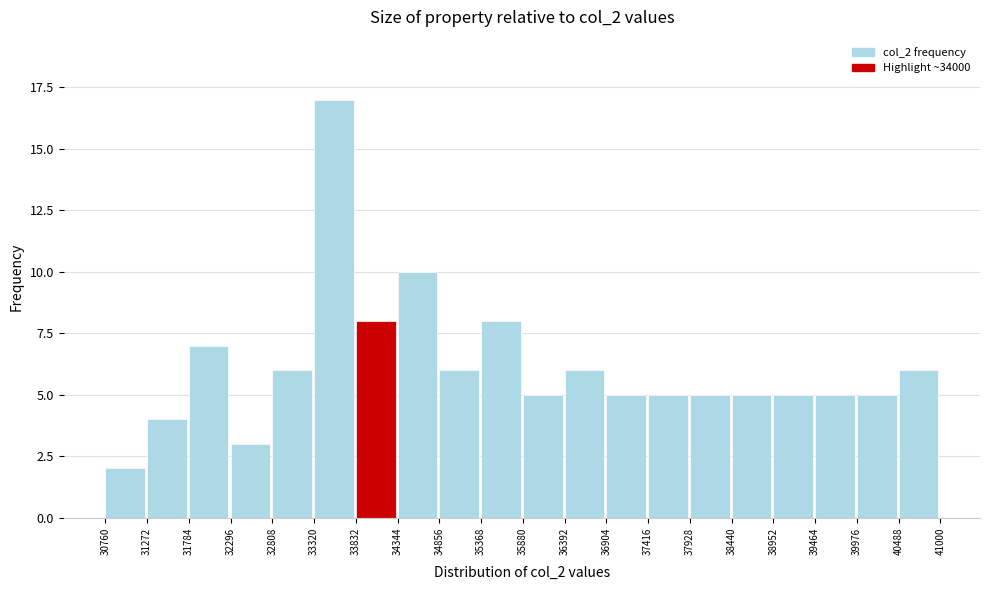

Reading left to right, transcribe this chart: for each bar, give the range it covers on the x-axis and its height. The values are not printed on the chart, so give them approximately, as read against the axis.

30760 to 31272: 2
31272 to 31784: 4
31784 to 32296: 7
32296 to 32808: 3
32808 to 33320: 6
33320 to 33832: 17
33832 to 34344: 8
34344 to 34856: 10
34856 to 35368: 6
35368 to 35880: 8
35880 to 36392: 5
36392 to 36904: 6
36904 to 37416: 5
37416 to 37928: 5
37928 to 38440: 5
38440 to 38952: 5
38952 to 39464: 5
39464 to 39976: 5
39976 to 40488: 5
40488 to 41000: 6